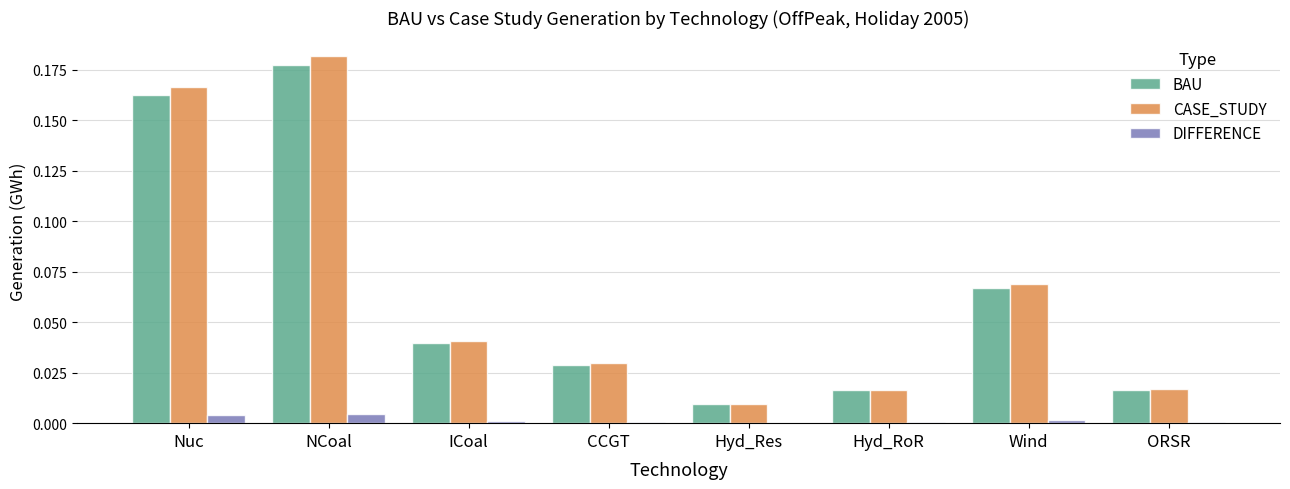

Is it true that CASE_STUDY equals 0.0 at Wind?

False